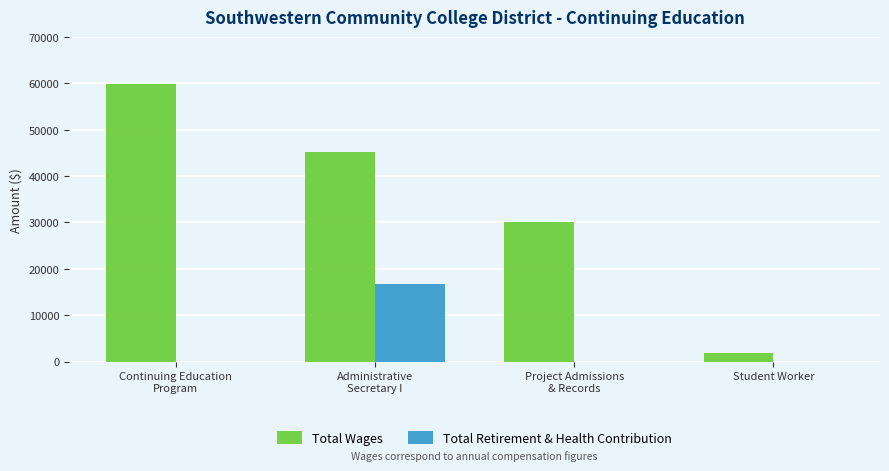

Count the number of categories in the chart.

4